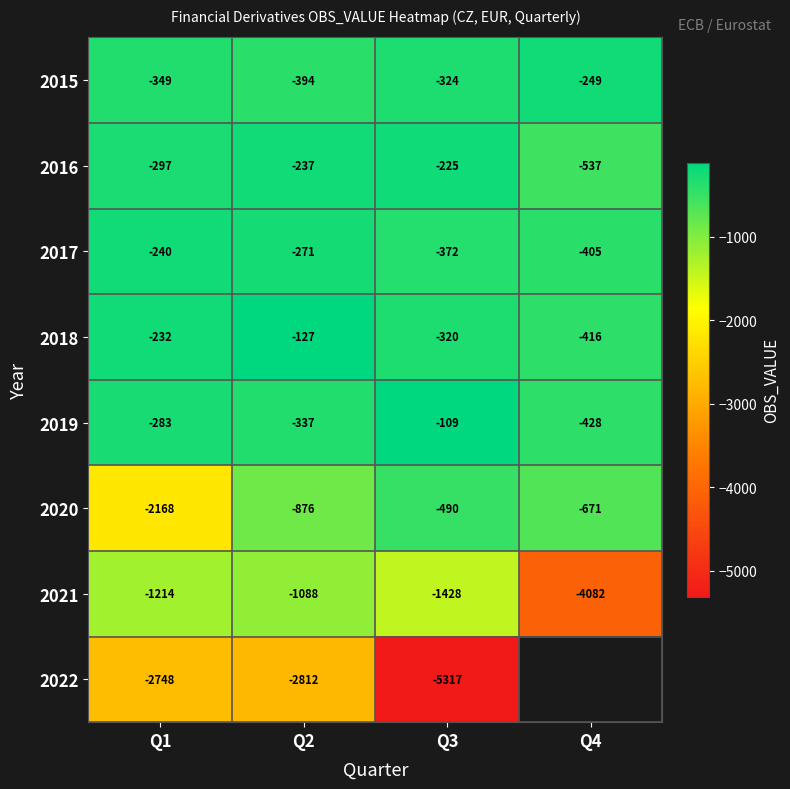

What is the sum of all 2018 values?

-1094.2